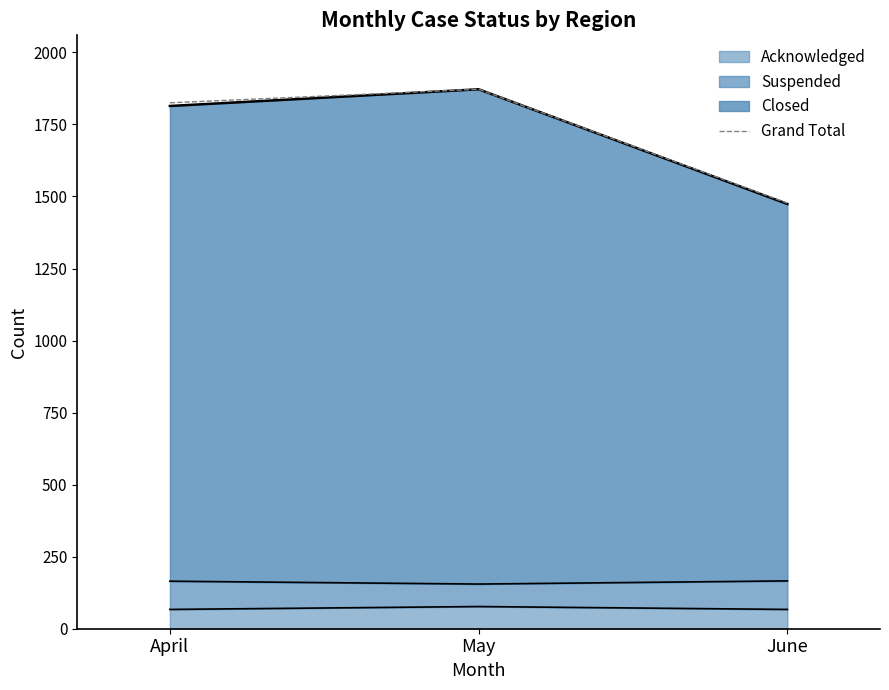

How many lines are shown in the chart?

1